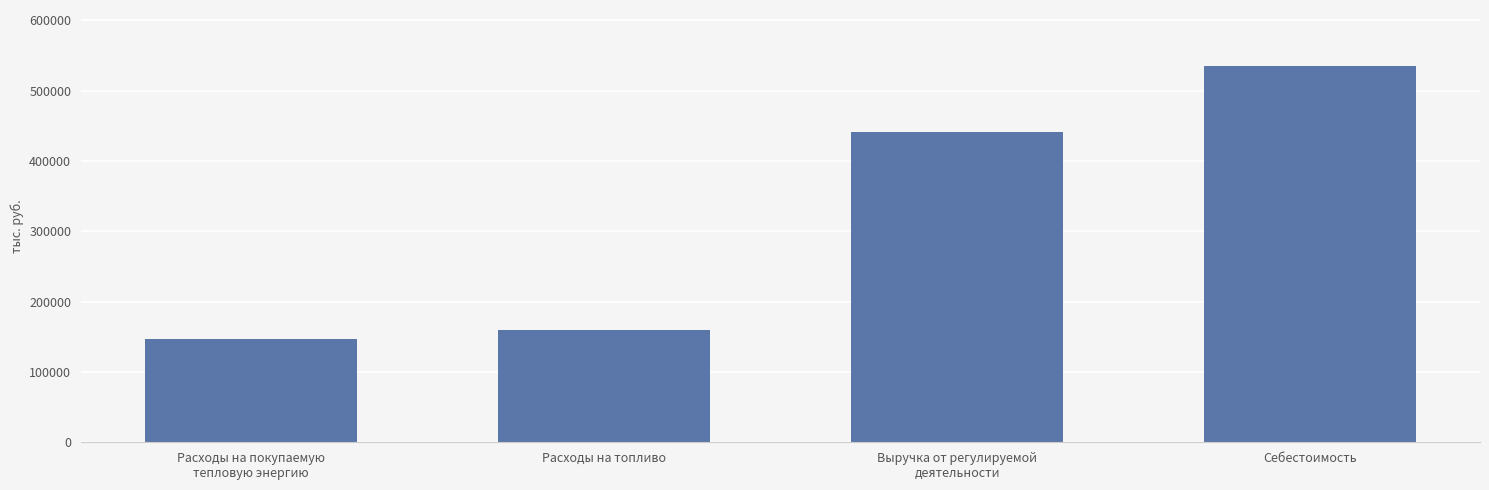

The value at Себестоимость is 534362.0. True or false?

True